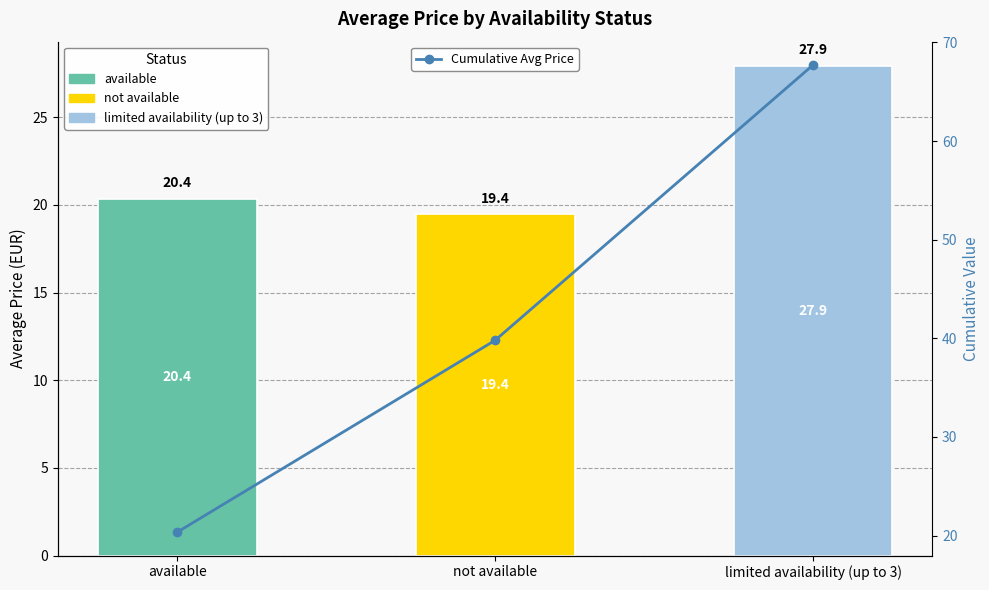

What is the difference between the maximum and minimum values?

47.4